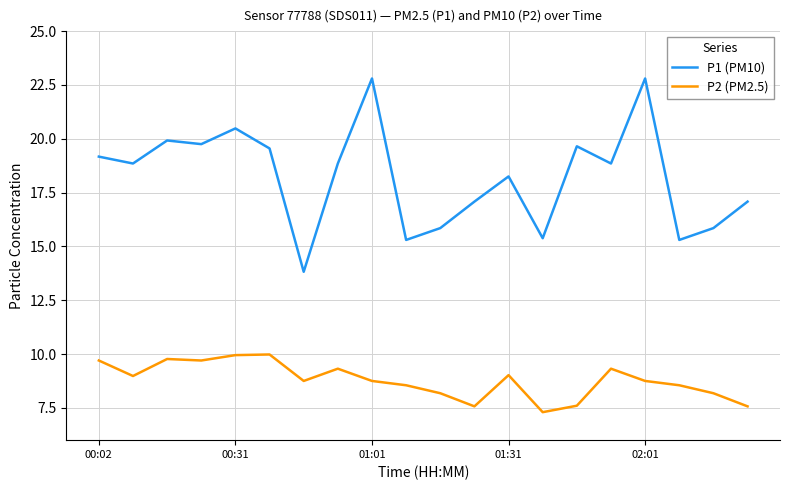

What is the maximum value for P2 (PM2.5)?

10.0